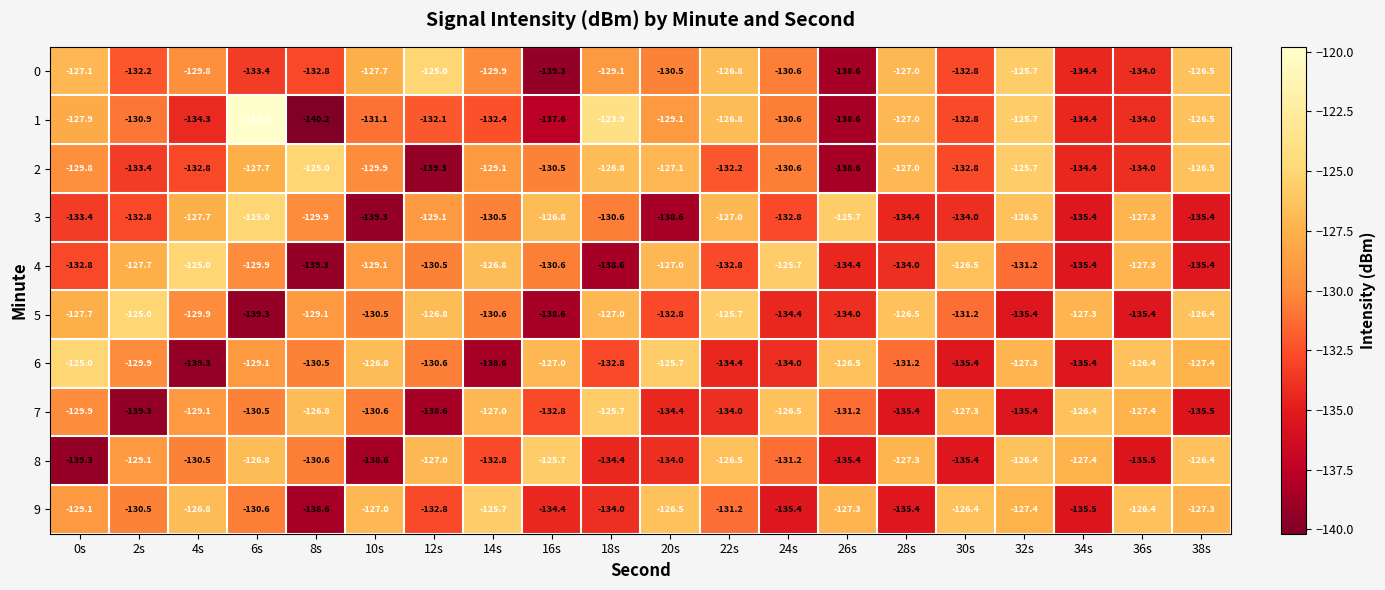

Between 6s and 8s, which series saw the biggest shift?

1